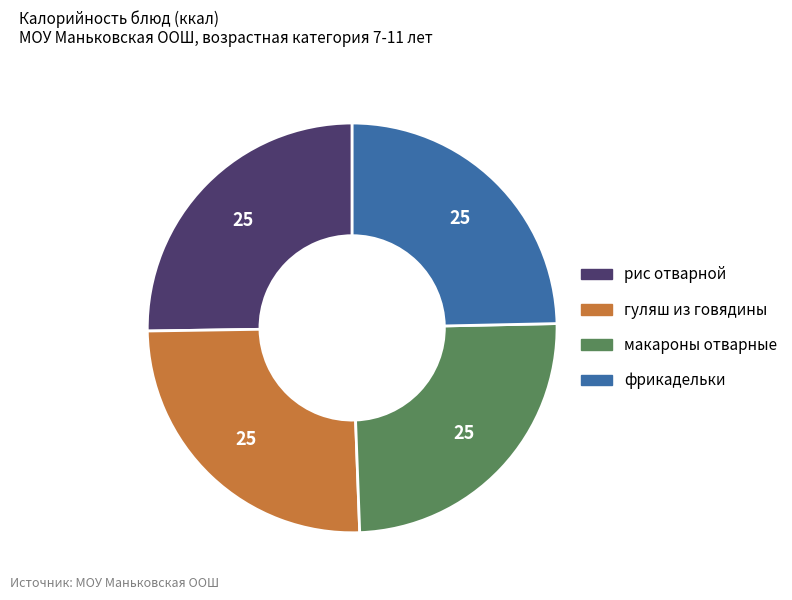

Which has a higher value, фрикадельки or рис отварной?

рис отварной